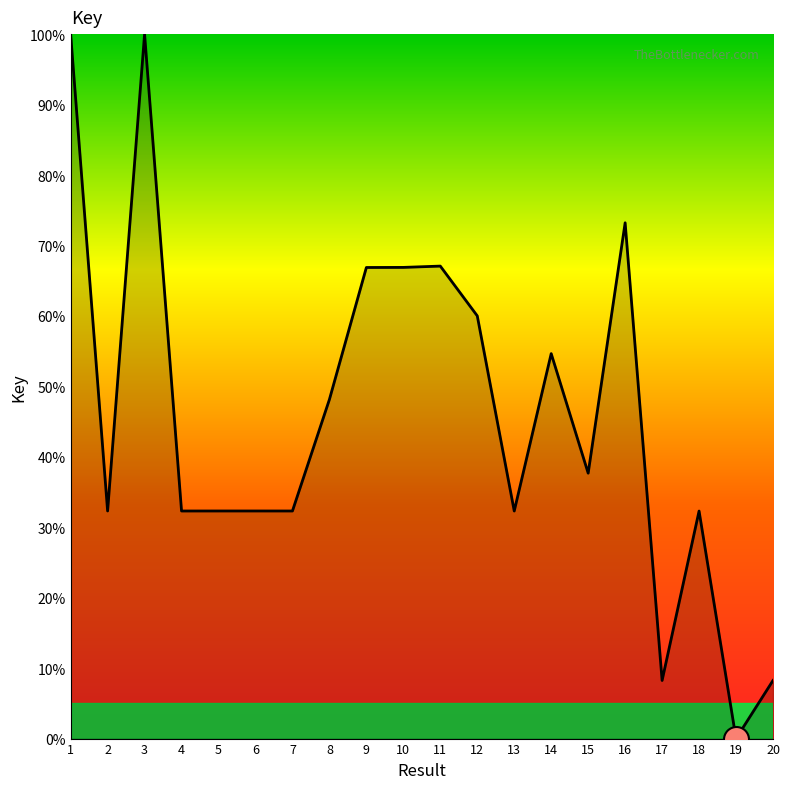

The chart shows a value of 44.0 at 13. True or false?

False